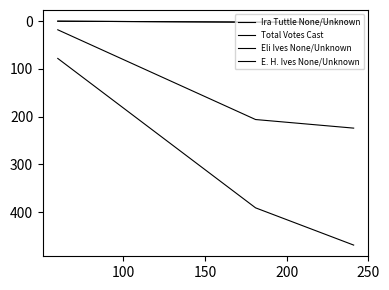

How many Eli Ives None/Unknown values are between 0 and 2?

3